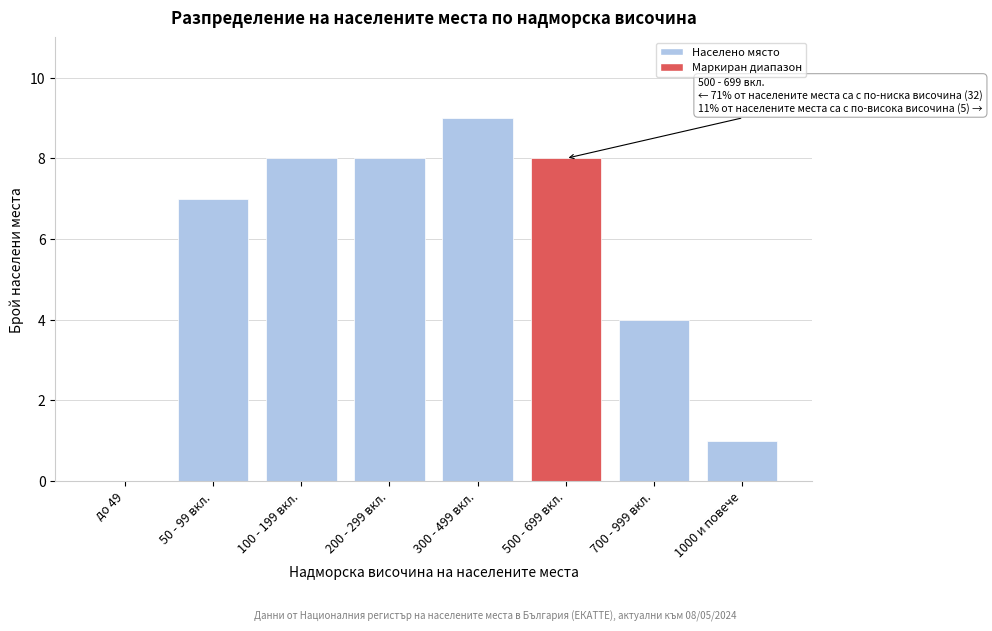

Reading right to left, what are all the values shown in this chart?

1000 и повече=1	700 - 999 вкл.=4	500 - 699 вкл.=8	300 - 499 вкл.=9	200 - 299 вкл.=8	100 - 199 вкл.=8	50 - 99 вкл.=7	до 49=0